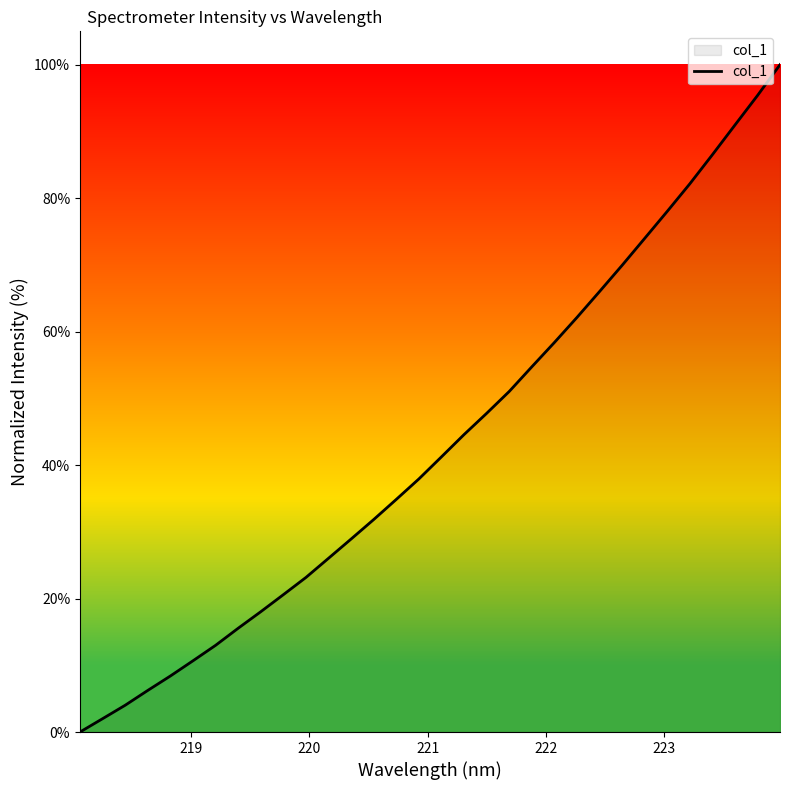

Reading left to right, transcribe all the data shown in this chart.

0.0	2.0	4.0	6.2	8.4	10.7	13.0	15.6	18.0	20.6	23.2	26.0	28.9	31.8	34.9	37.9	41.2	44.6	47.8	51.0	54.7	58.4	62.1	66.0	69.9	74.0	78.0	82.1	86.5	90.9	95.4	100.0